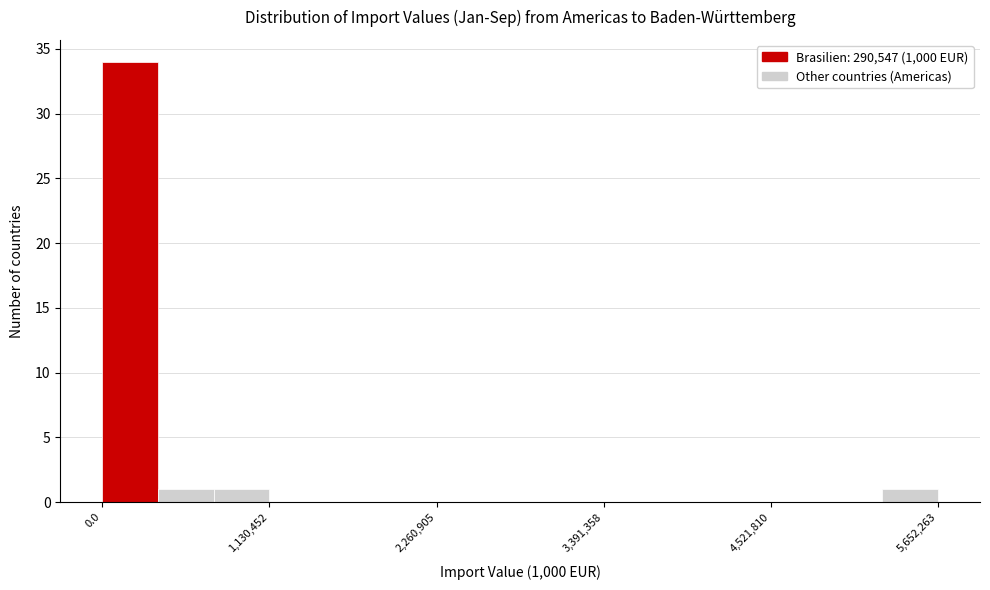

Around what value on the x-axis is the tallest bar? Give the approximate position of its centre, as read against the axis.

200000